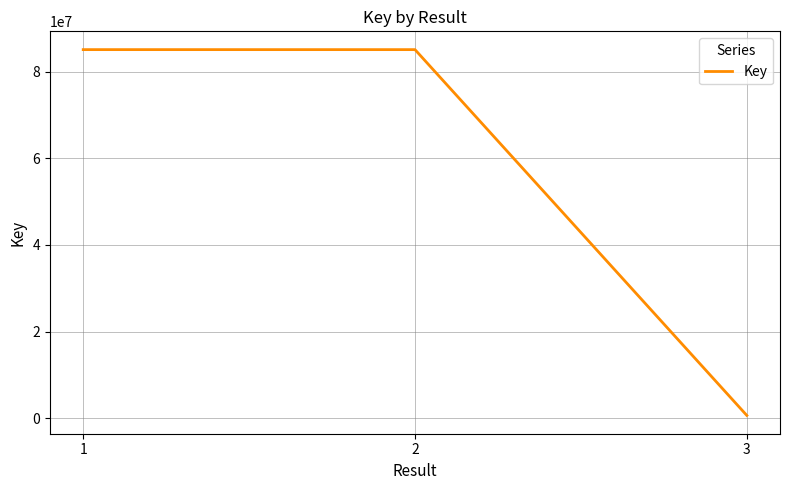

Which category has the lowest value across all series?

3